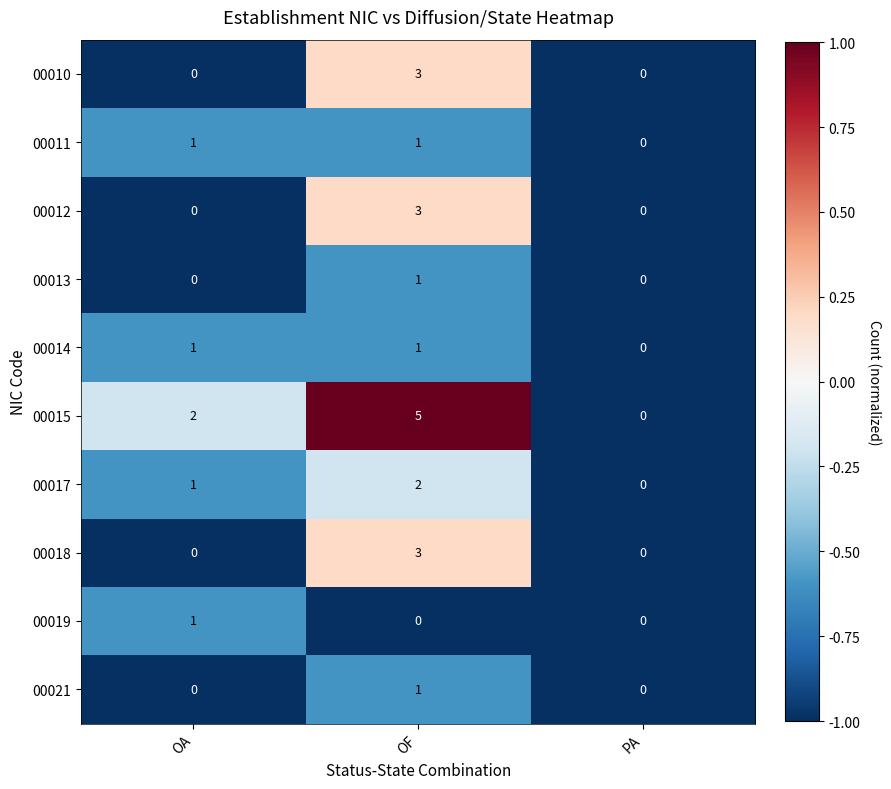

Which series changed the most between OA and PA?

00015